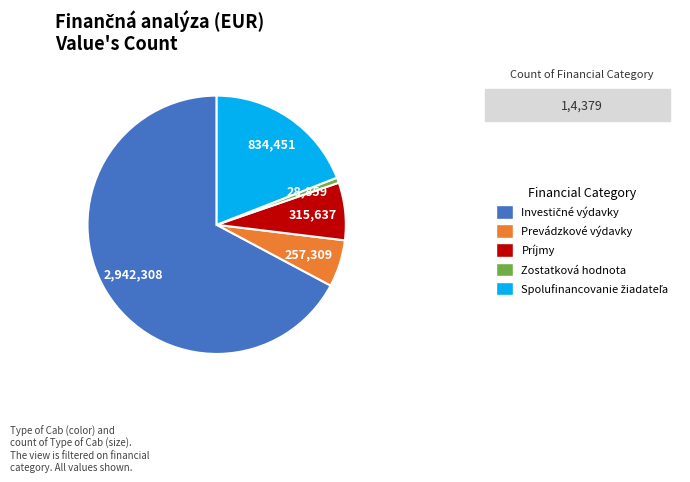

Is there a majority slice in this chart?

Yes